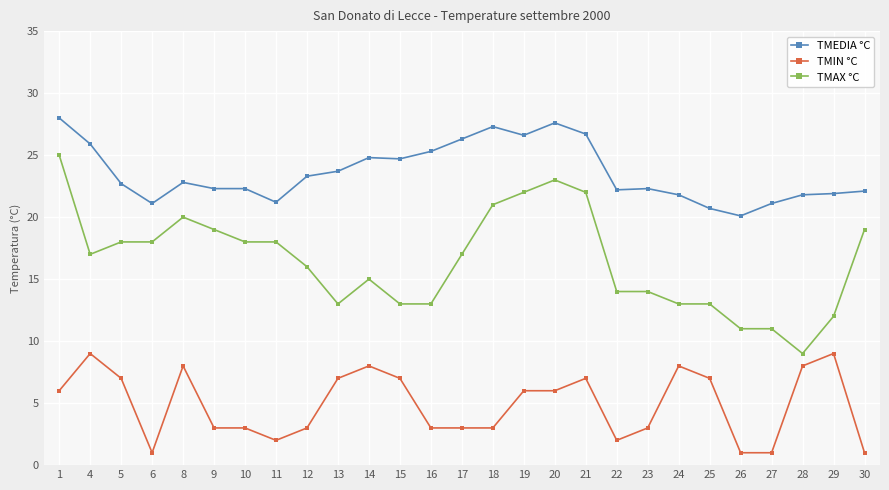

What is the total value across all series at 10?

43.3